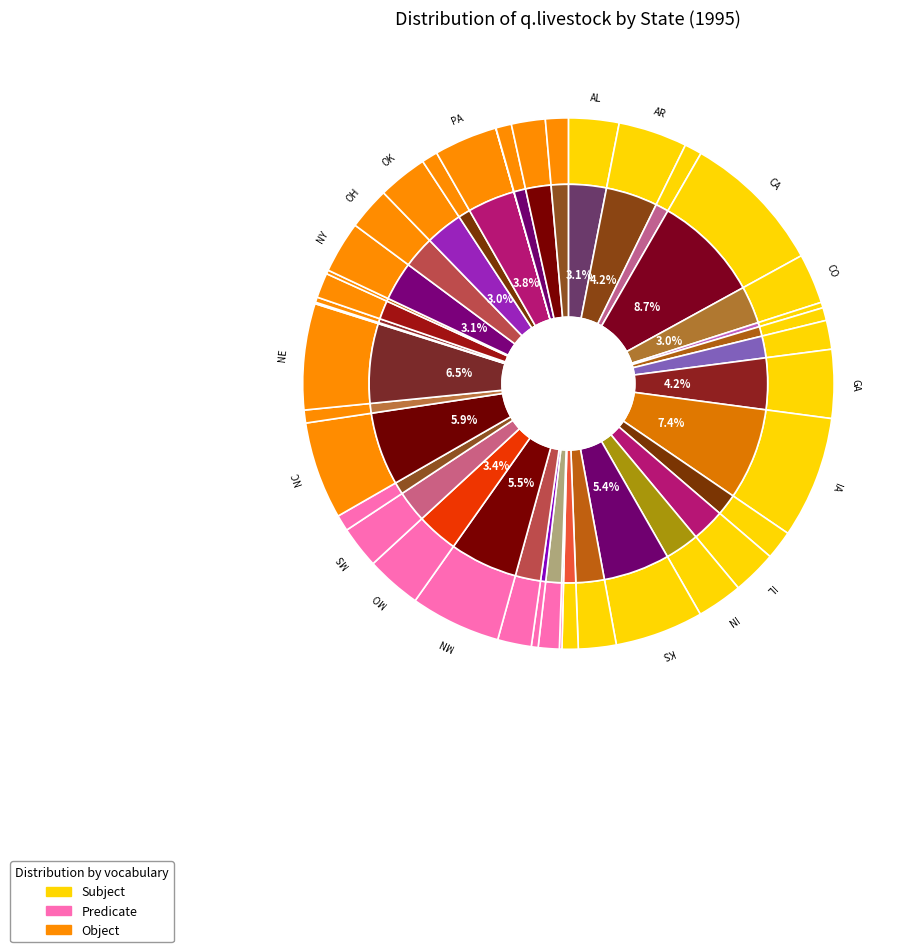

How many segments does this pie chart have?

40